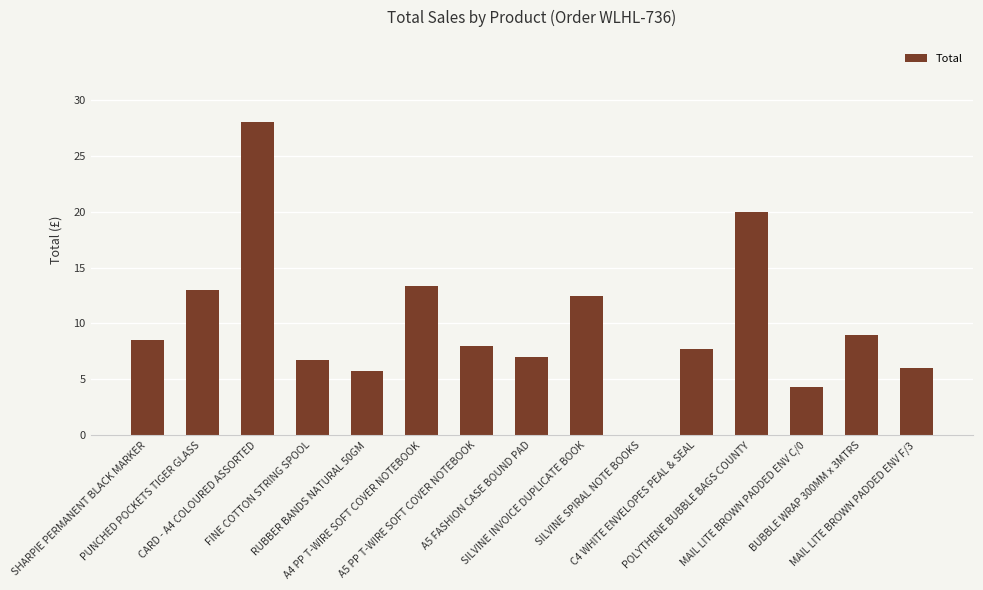

The value at PUNCHED POCKETS TIGER GLASS is 17.6. True or false?

False